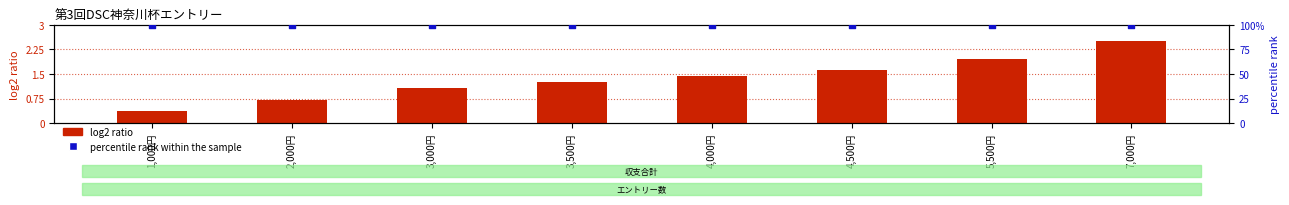

Which series reaches the minimum Y coordinate?

log2 ratio